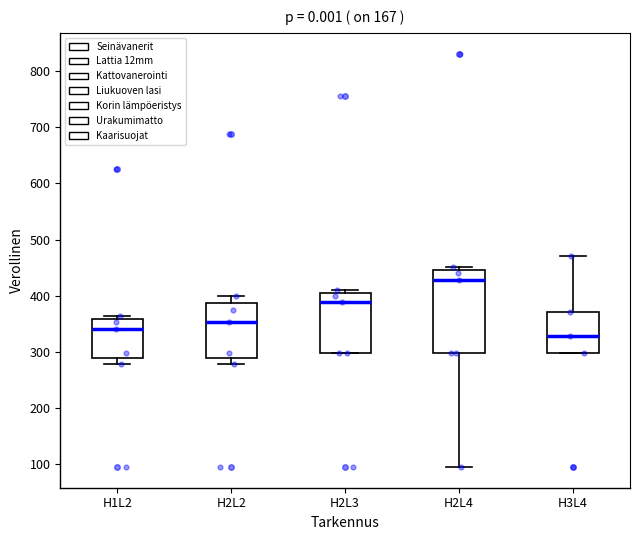

Where is the upper edge of the box for H1L2 on the y-axis? The values are not printed on the chart, so give them approximately, as read against the axis.

360